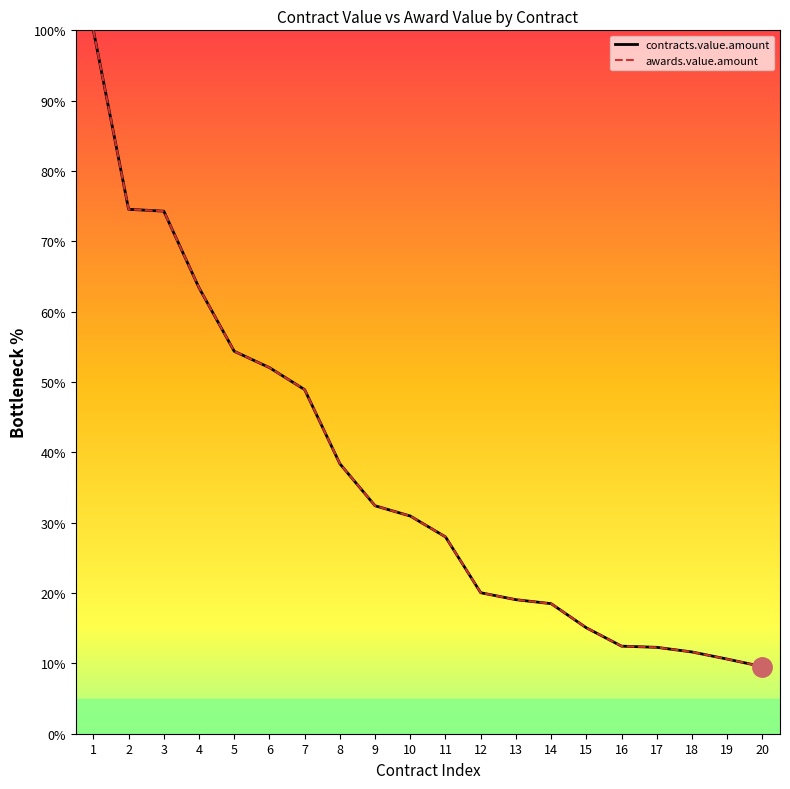

What is the maximum value for awards.value.amount?

100.0